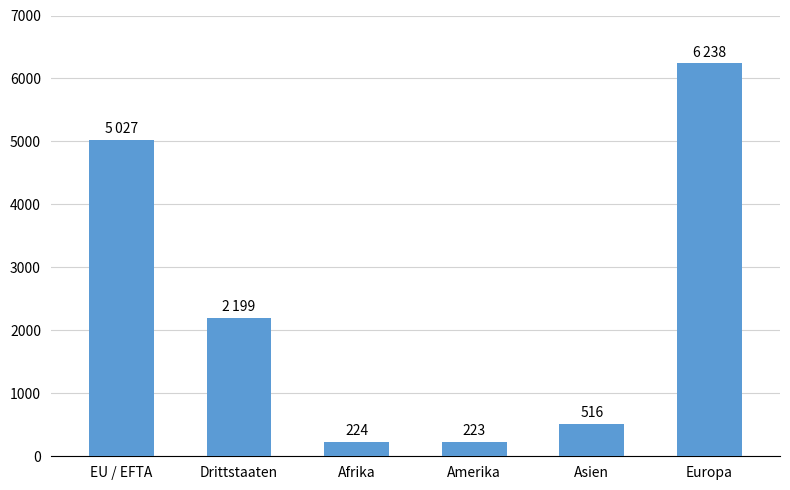

What is the ratio of the value at Afrika to the value at Asien?

0.4